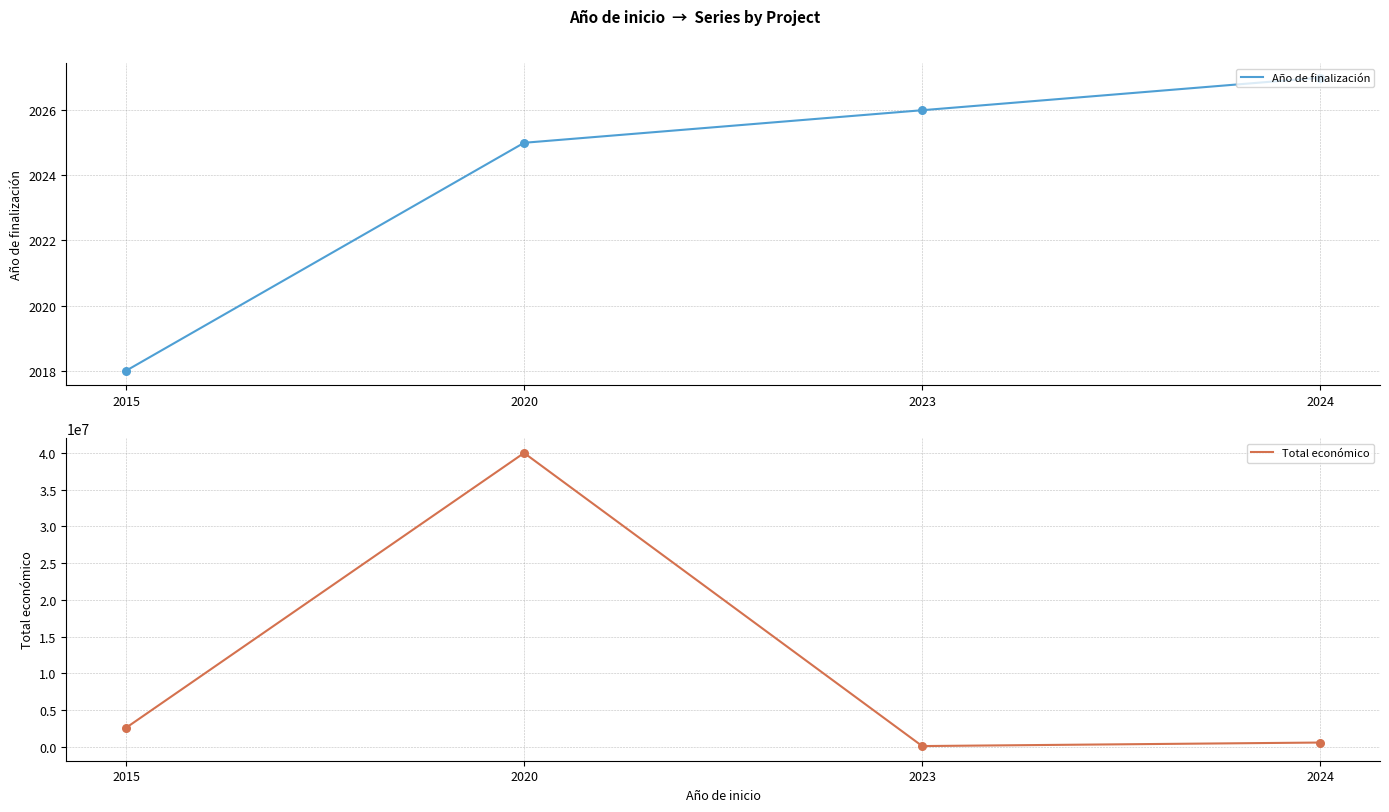

At how many categories does at least one series exceed 38140504?

1